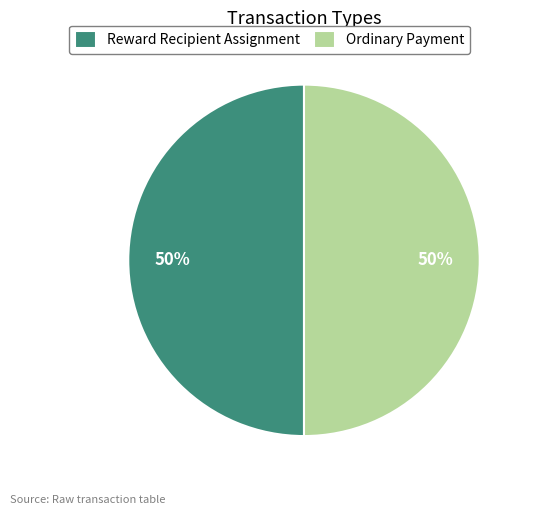

To the nearest percent, what is the combined percentage of Reward Recipient Assignment and Ordinary Payment?

100%